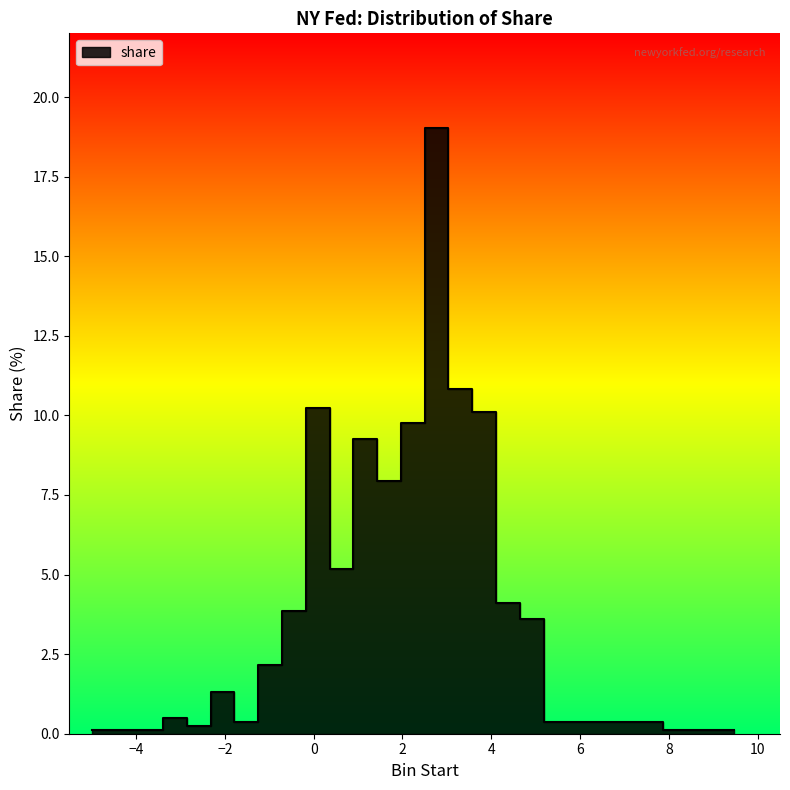

True or false: the data shows 7.9 at 10.

False